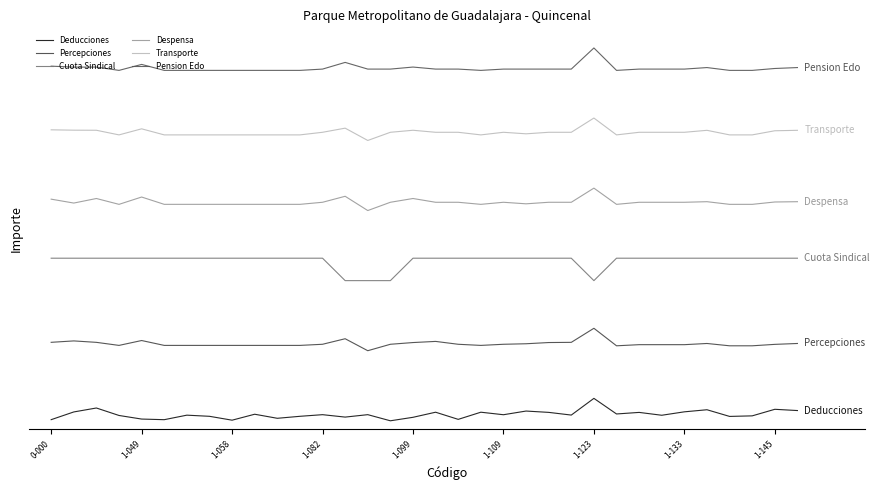

Is this an area chart (filled region under the line)?

No